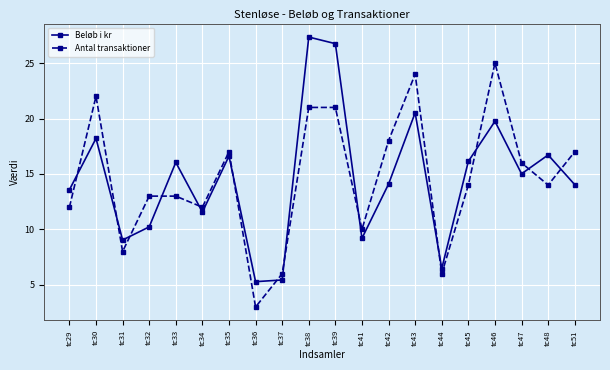

What is the difference between the maximum and minimum values in the Beløb i kr series?

22.1